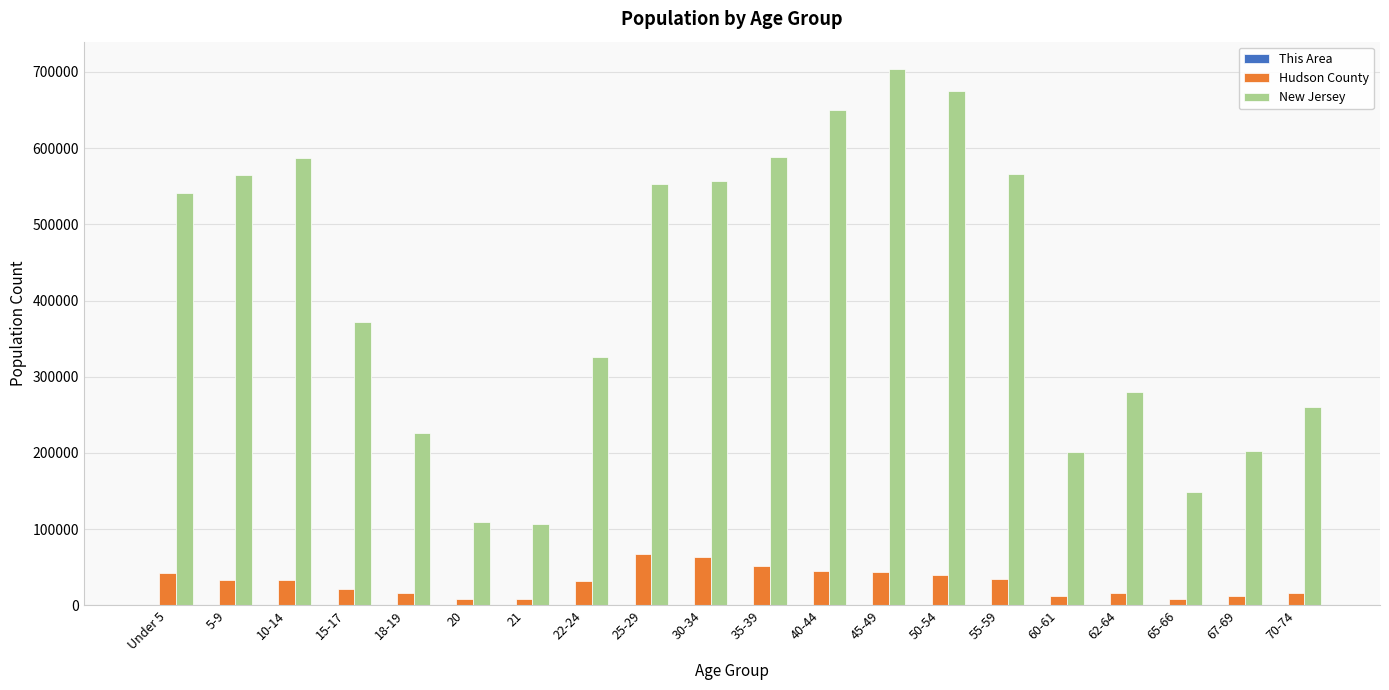

Which category has the highest value across all series?

45-49